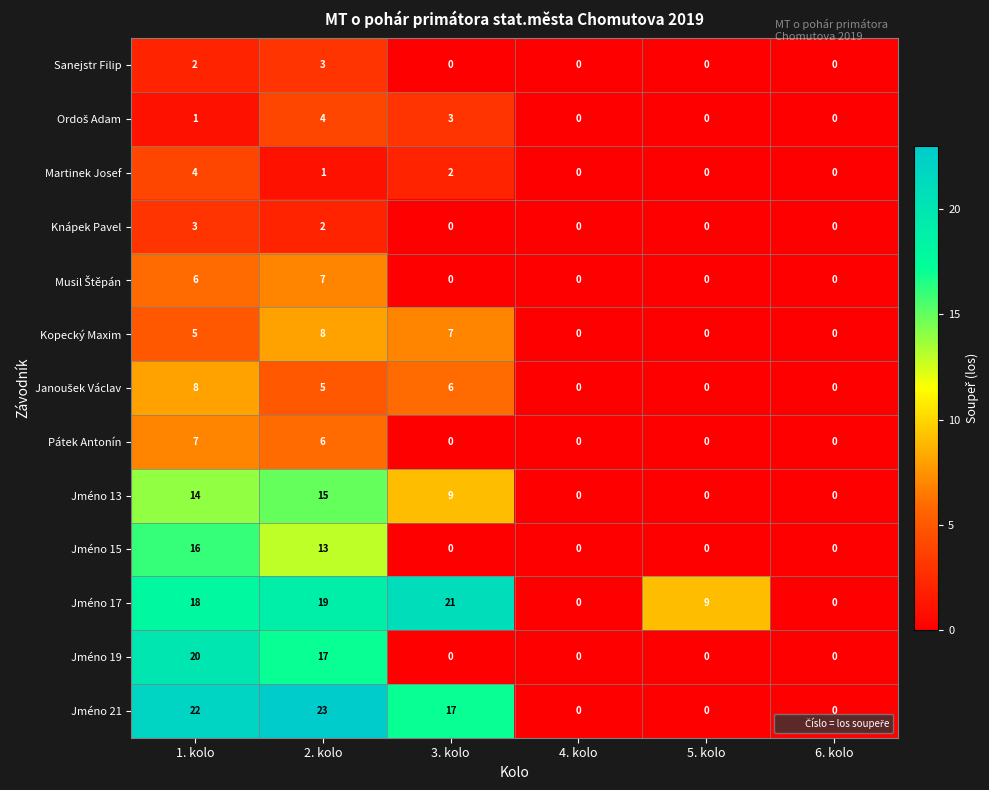

At how many categories does at least one series exceed 20?

3